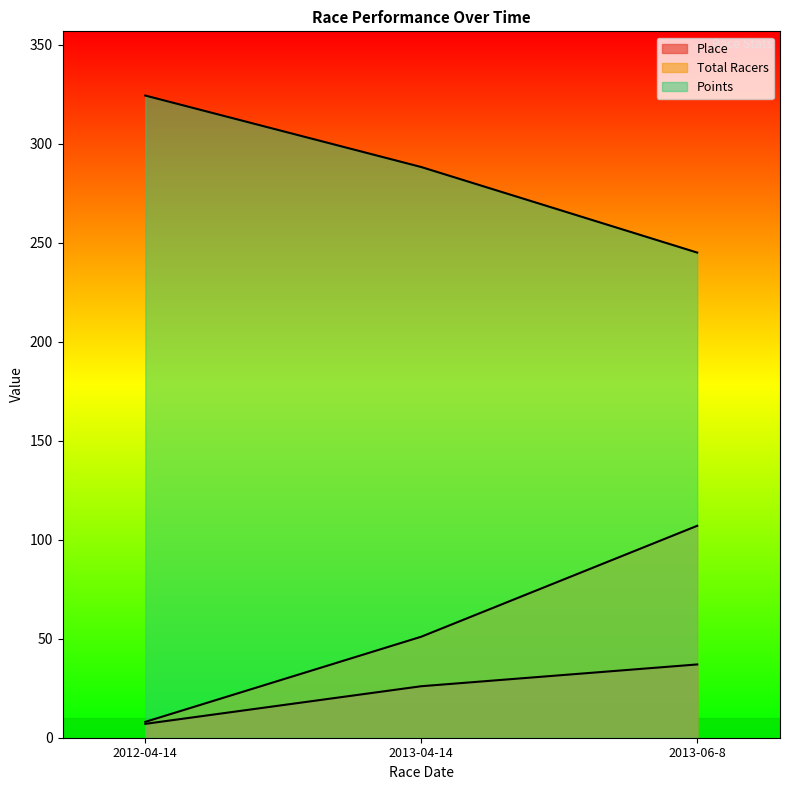

True or false: Points has a value of 244.9 at 2013-06-8.

True